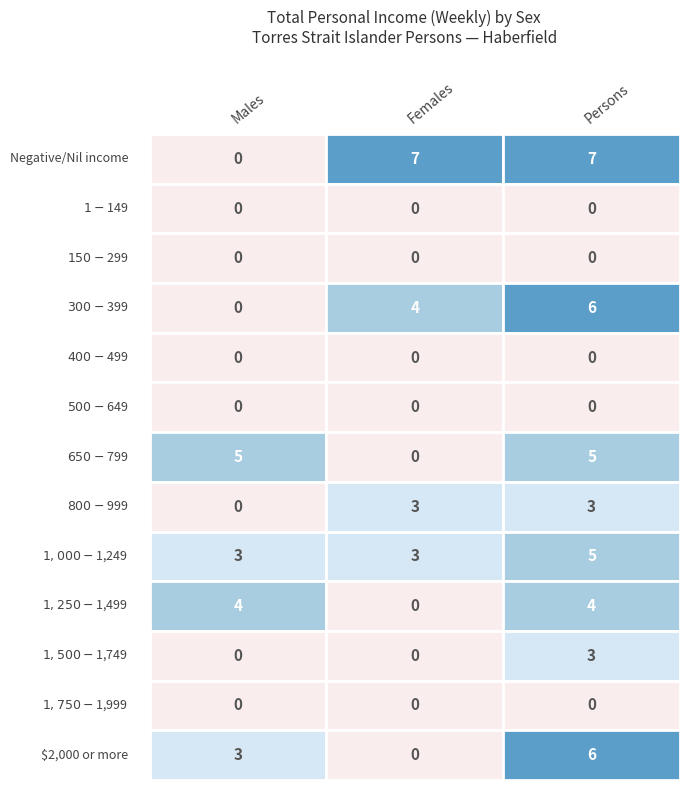

At how many categories does at least one series exceed 2?

3